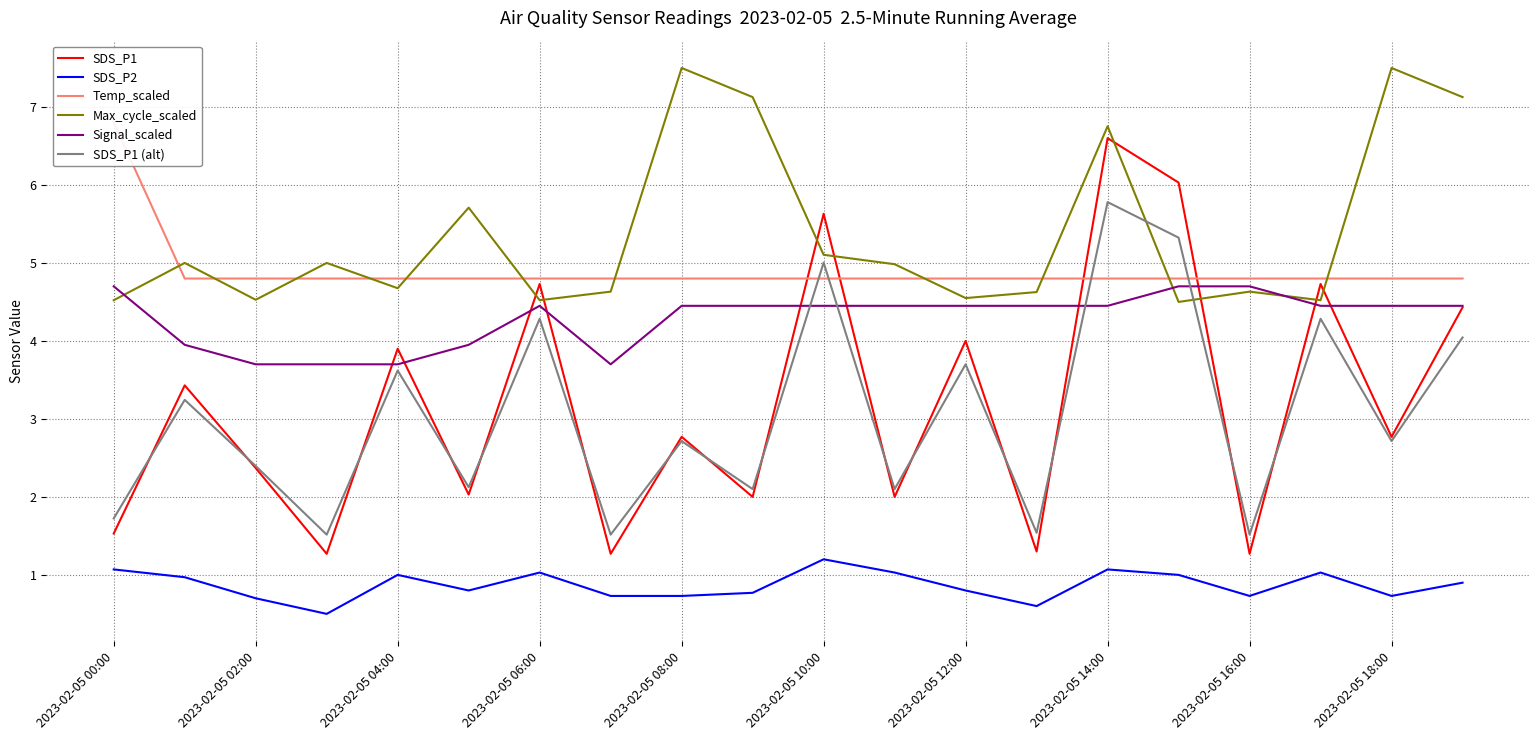

True or false: SDS_P1 (alt) and SDS_P2 cross at least once.

False